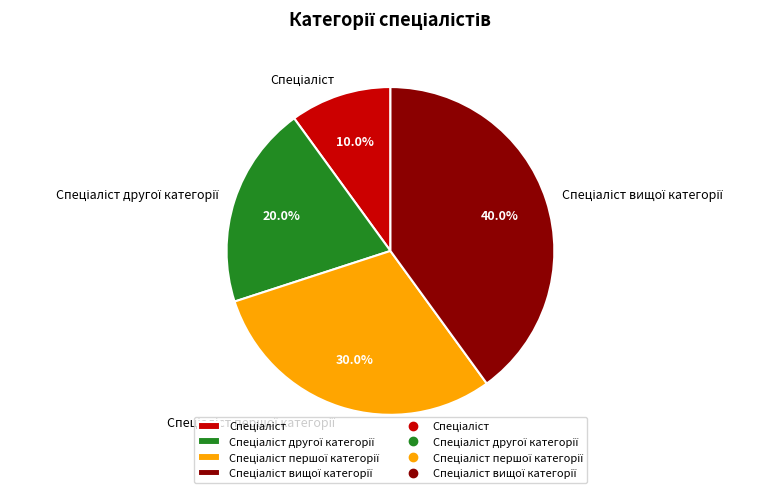

To the nearest percent, what is the difference between the largest and smallest slice percentages?

30%